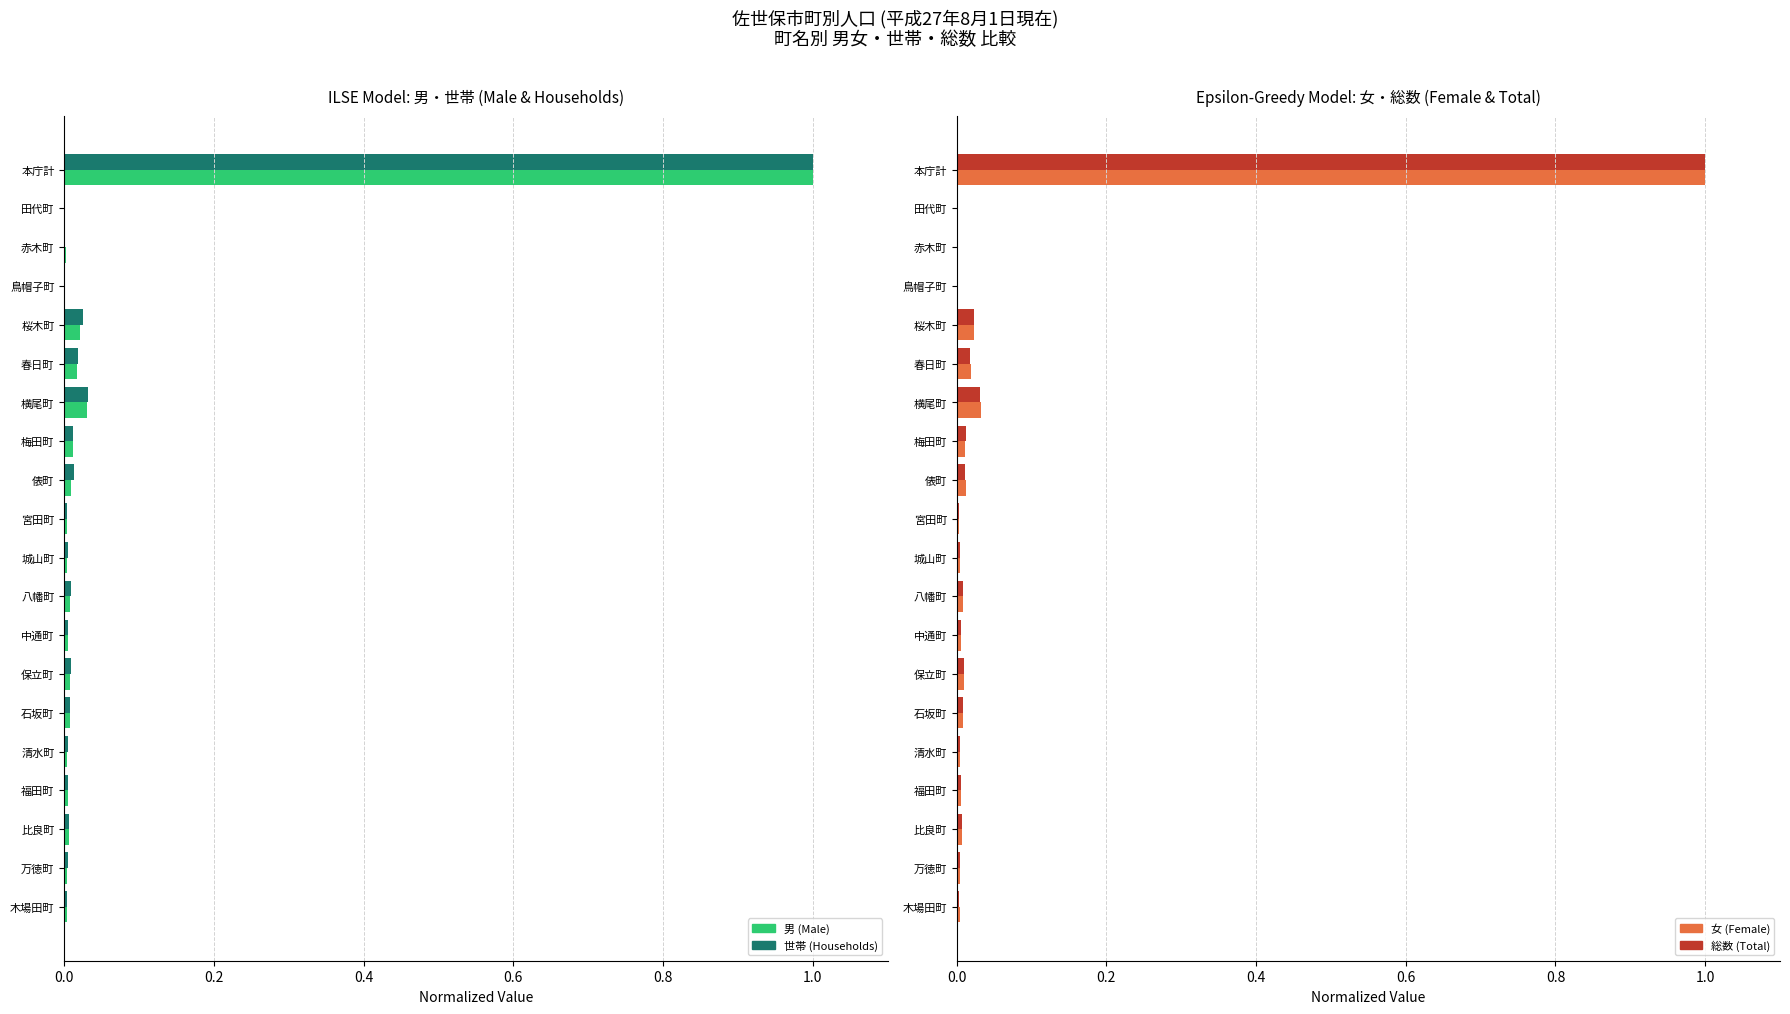

What is the difference between the maximum and minimum values in the 総数 (Total) series?

1.0